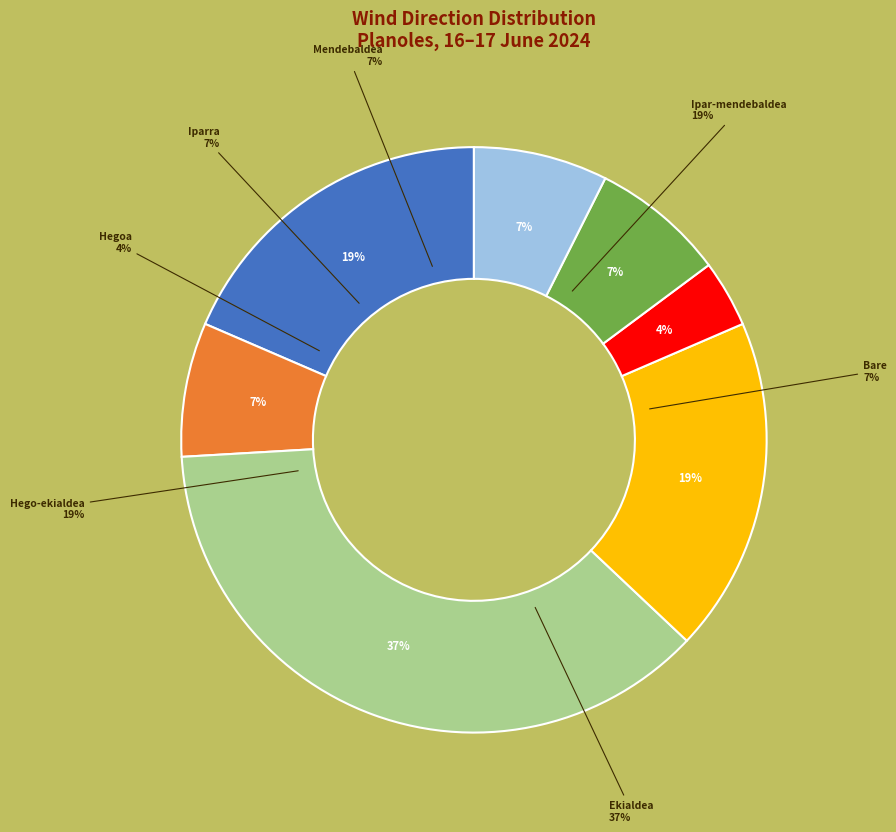

Between Iparra and Ipar-mendebaldea, which is larger?

Ipar-mendebaldea